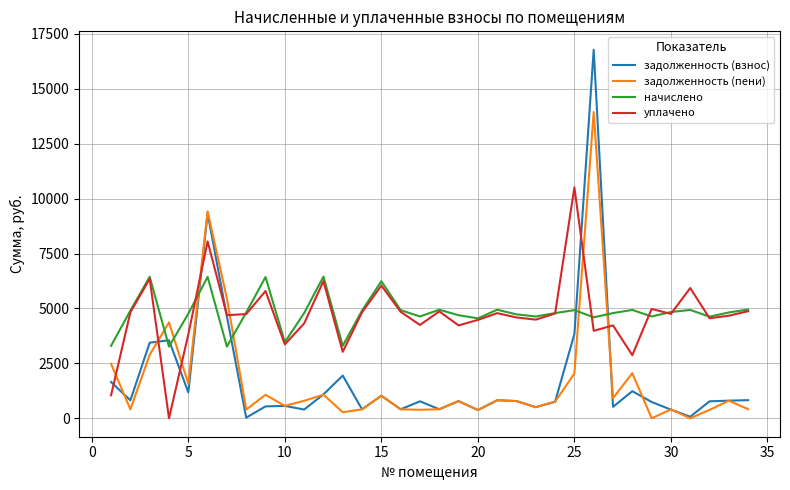

Which series has the widest spread of values?

задолженность (взнос)